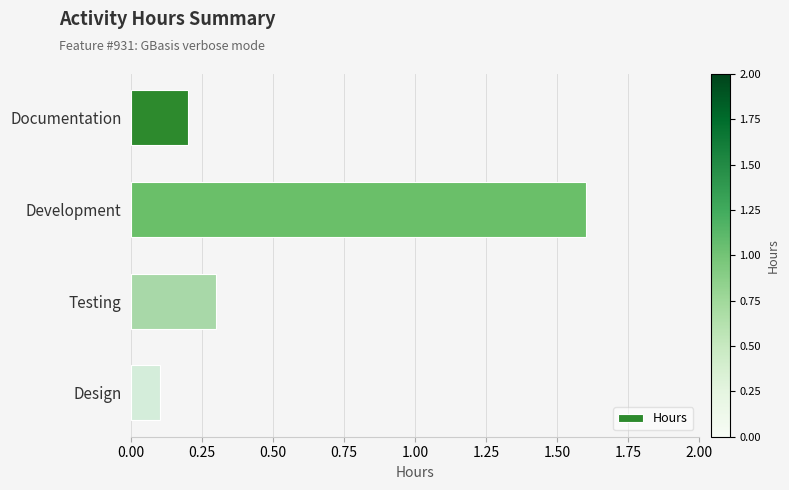

What is the change in value from Development to Testing?

-1.3